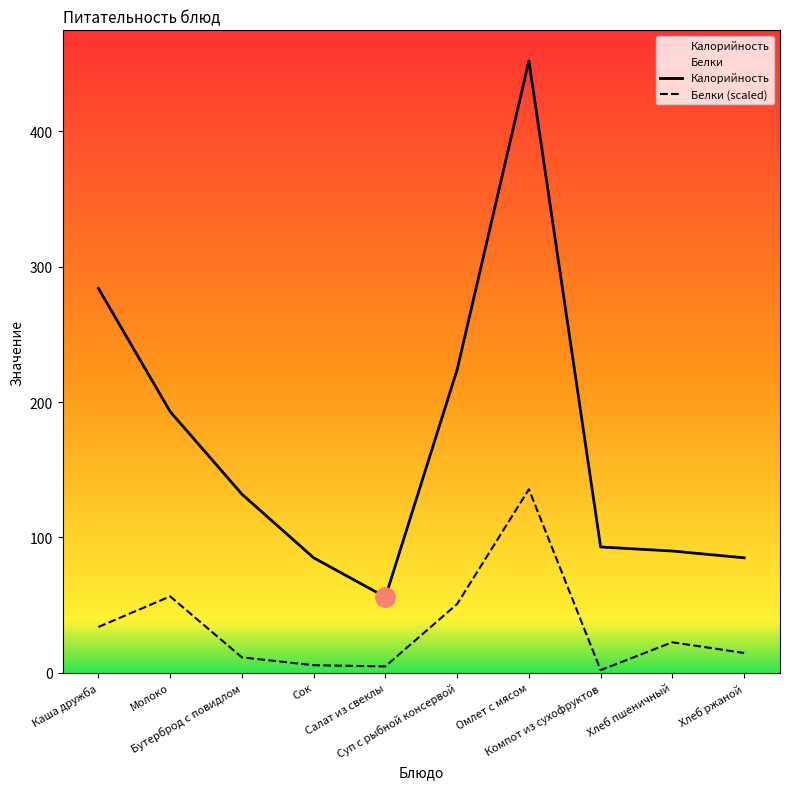

Which series changed the most between Бутерброд с повидлом and Хлеб ржаной?

Калорийность